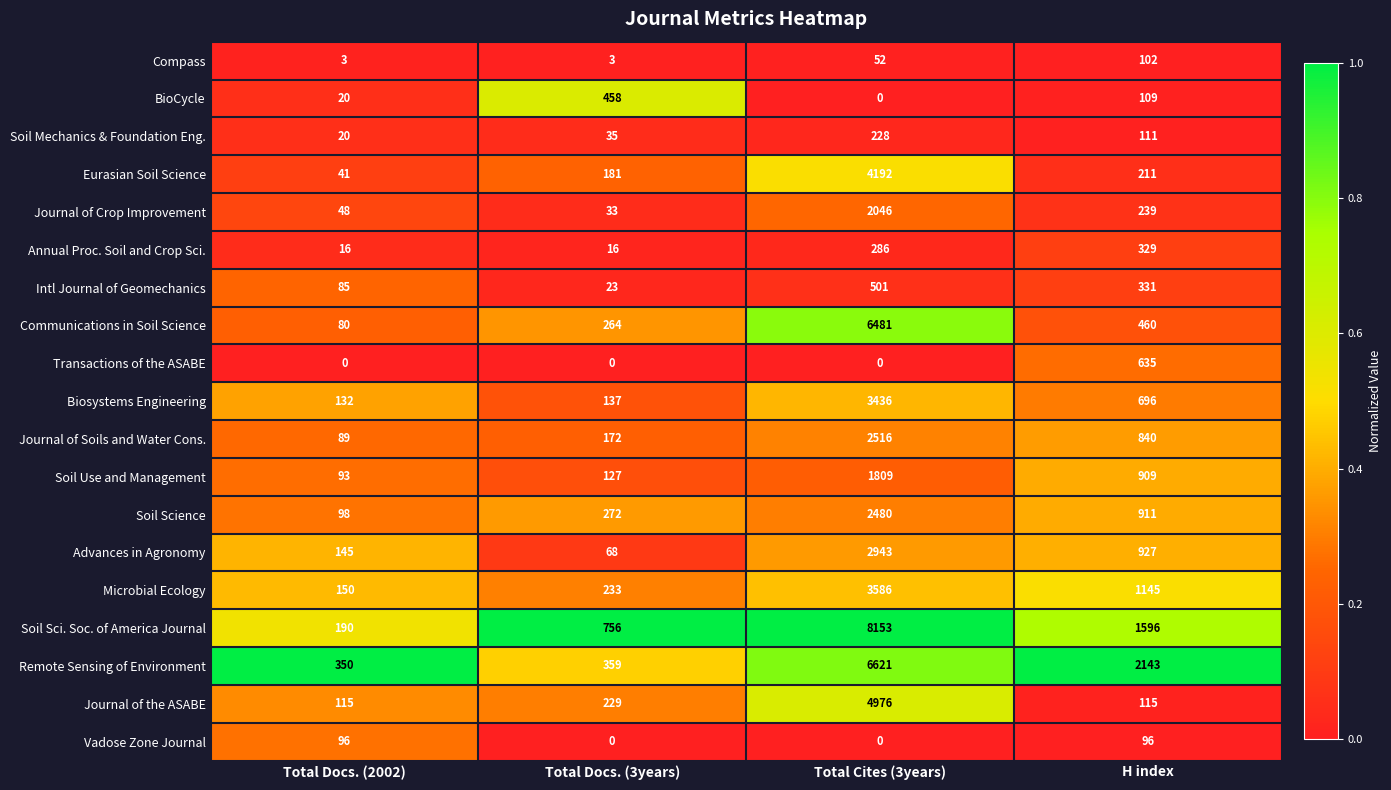

Which category has the highest value across all series?

Total Cites (3years)